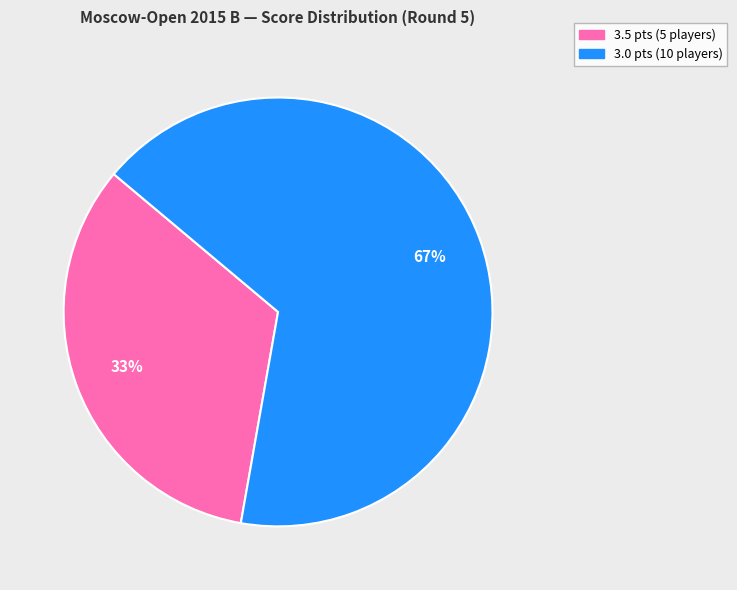

To the nearest percent, what is the average slice percentage?

50%